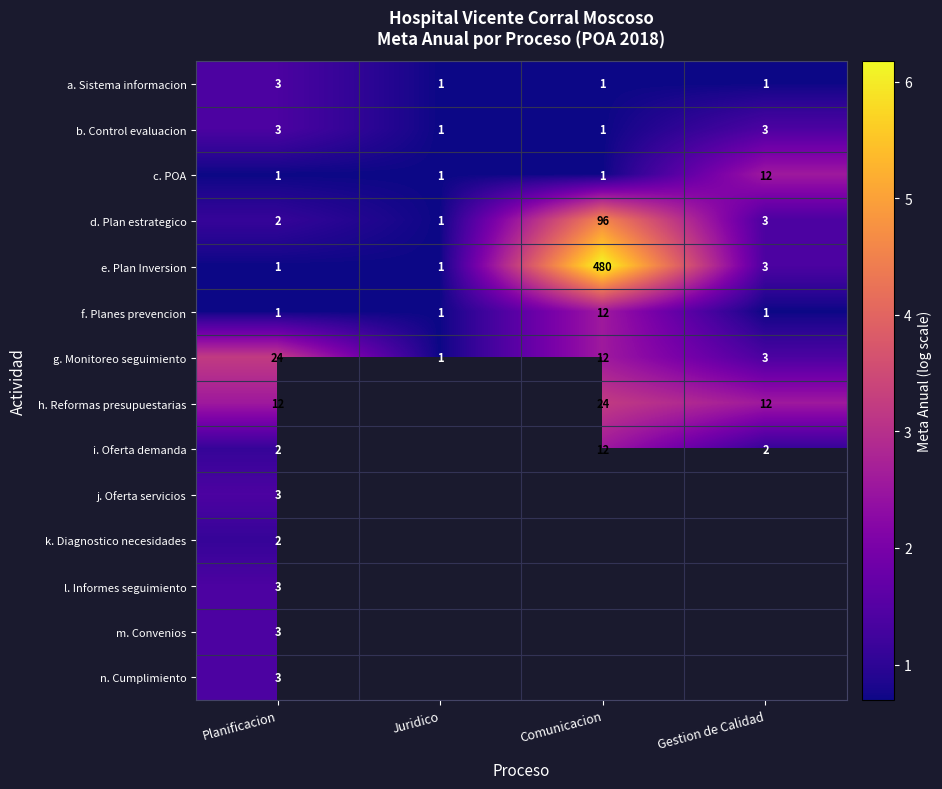

Rank the categories by g. Monitoreo seguimiento value from highest to lowest.

Planificacion, Comunicacion, Gestion de Calidad, Juridico